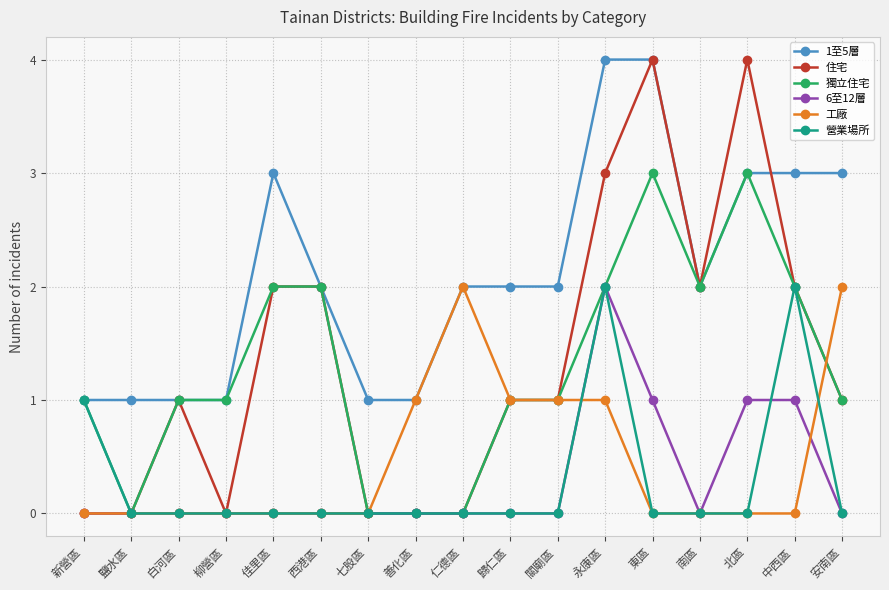

What is the greatest value displayed?

4